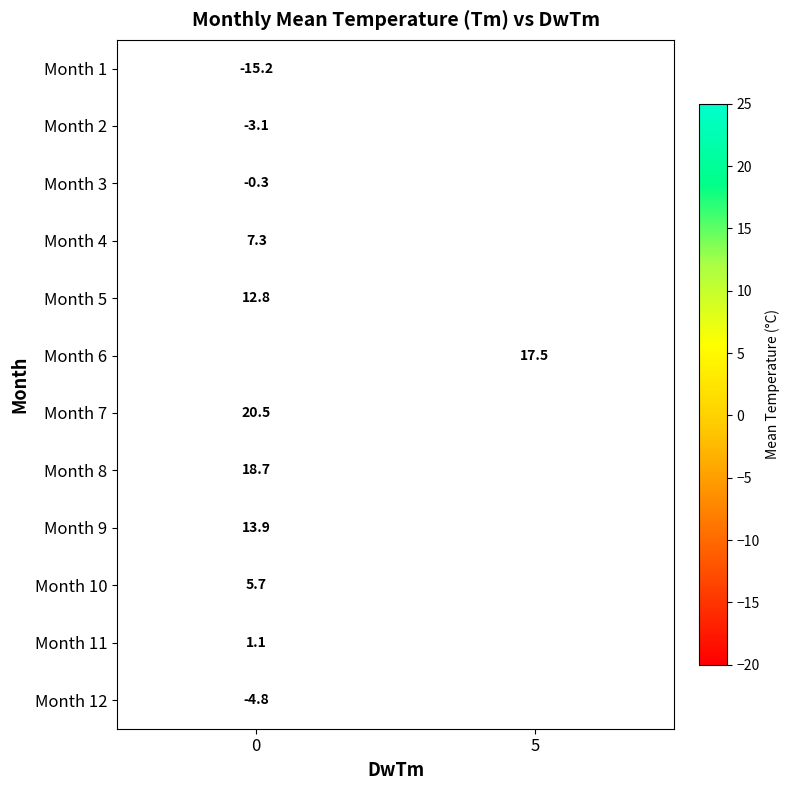

The Month 12 series shows -1.4 at 0. True or false?

False